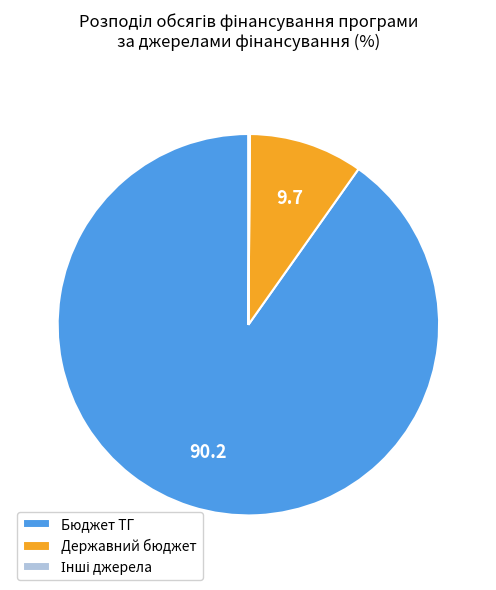

What is the largest slice in the pie chart?

Бюджет ТГ